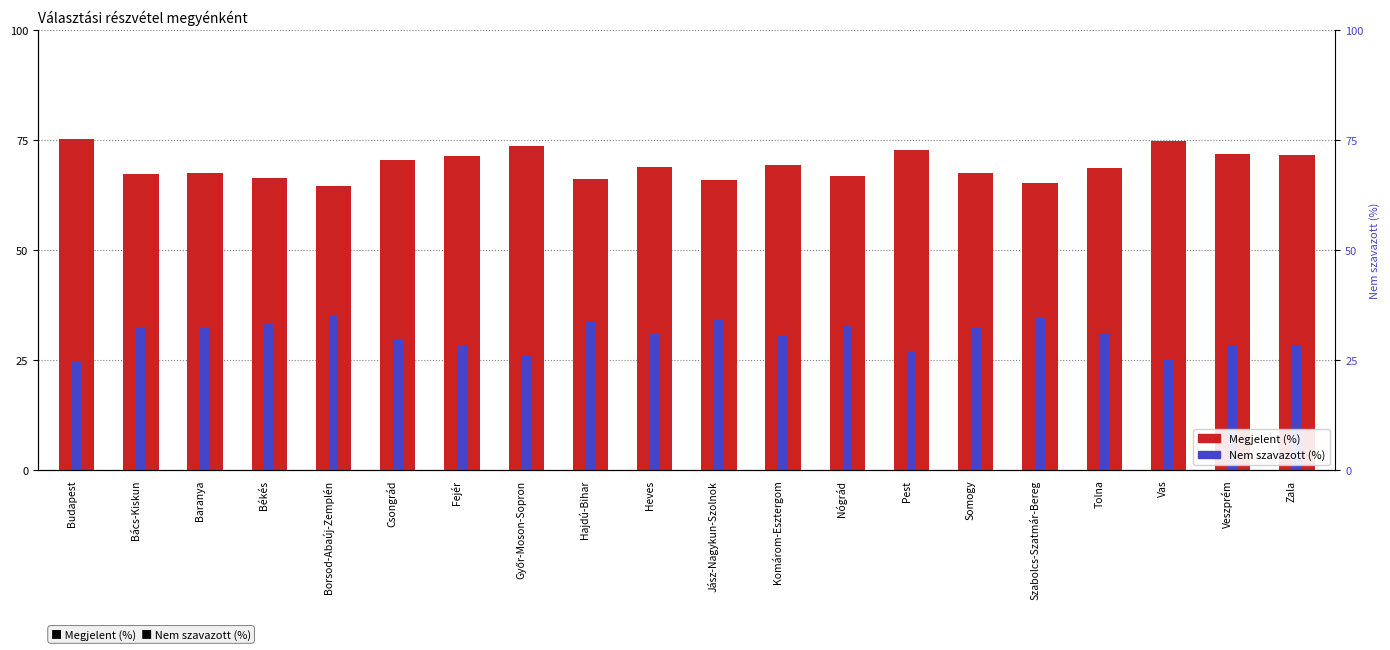

Which series has the largest total across all categories?

Megjelent (%)